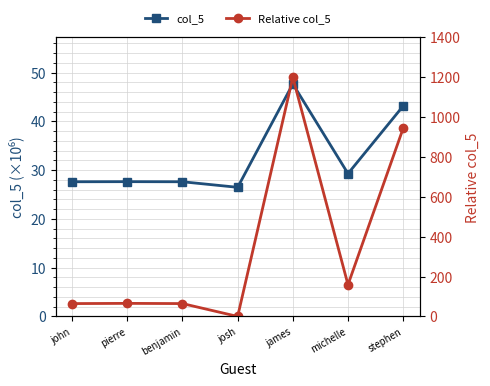

How many intersections are there between Relative col_5 and col_5?

2